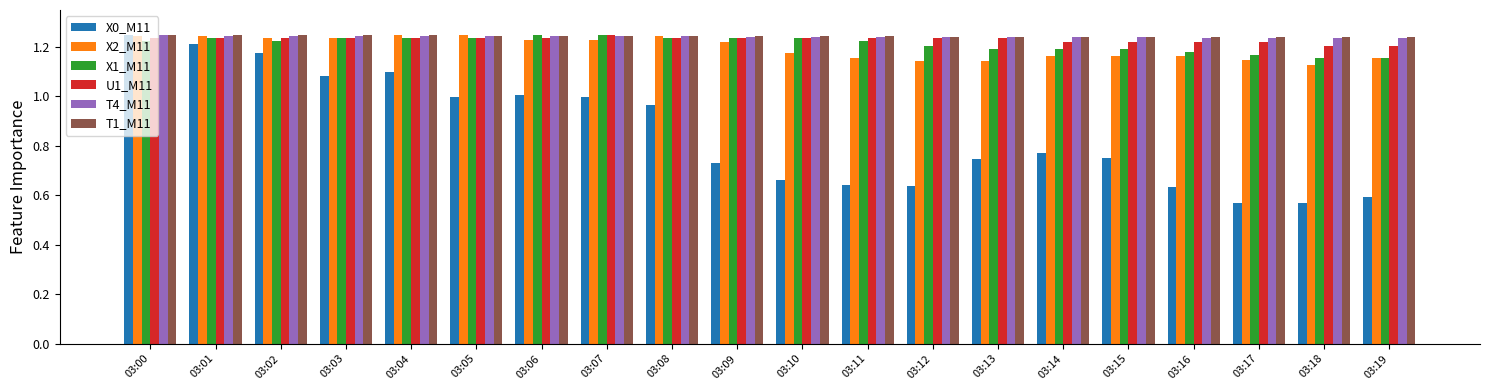

What is the sum of all X0_M11 values?

17.1